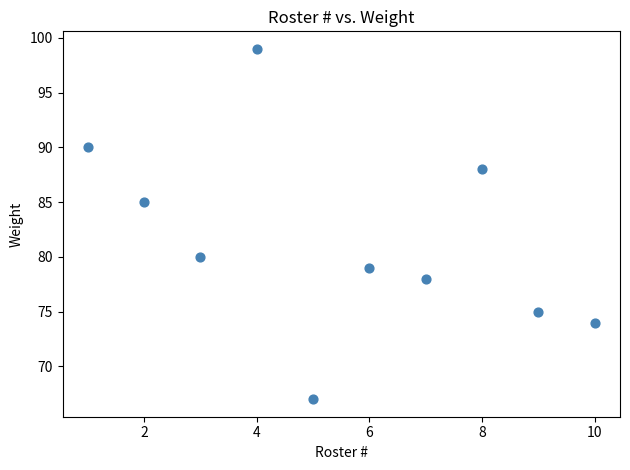

What is the range of X values (max minus min)?

9